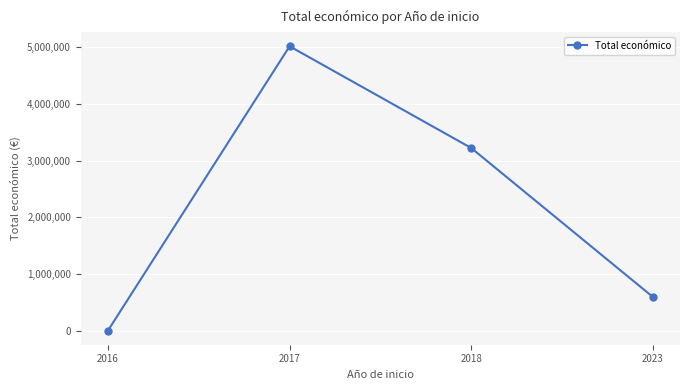

Reading right to left, what are all the values shown in this chart?

598909	3223608	5016932	5700